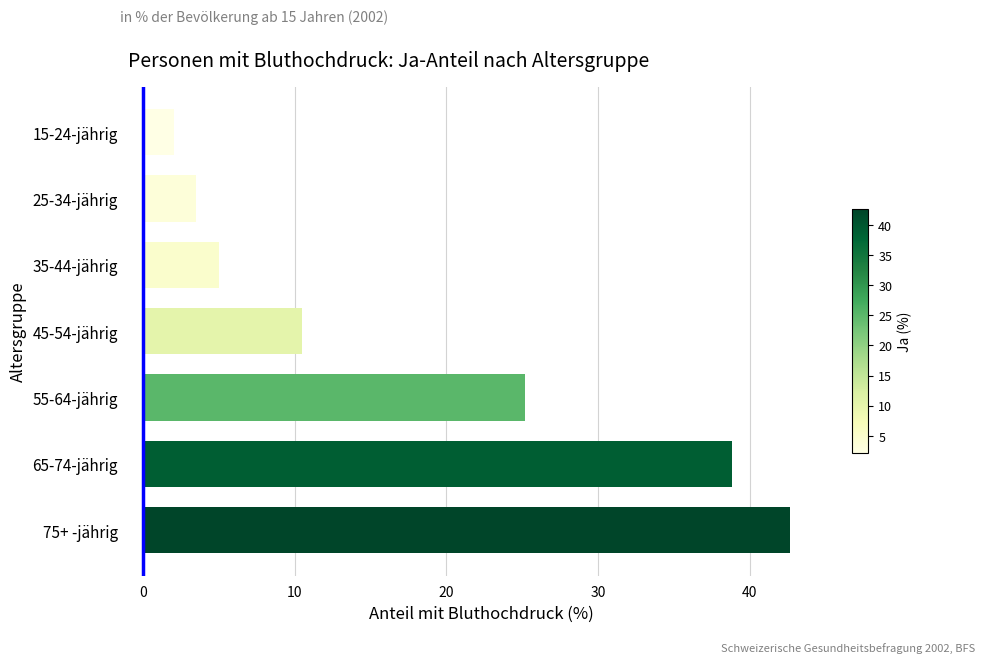

Reading top to bottom, what are all the values shown in this chart?

2.1	3.5	5.0	10.5	25.2	38.9	42.6